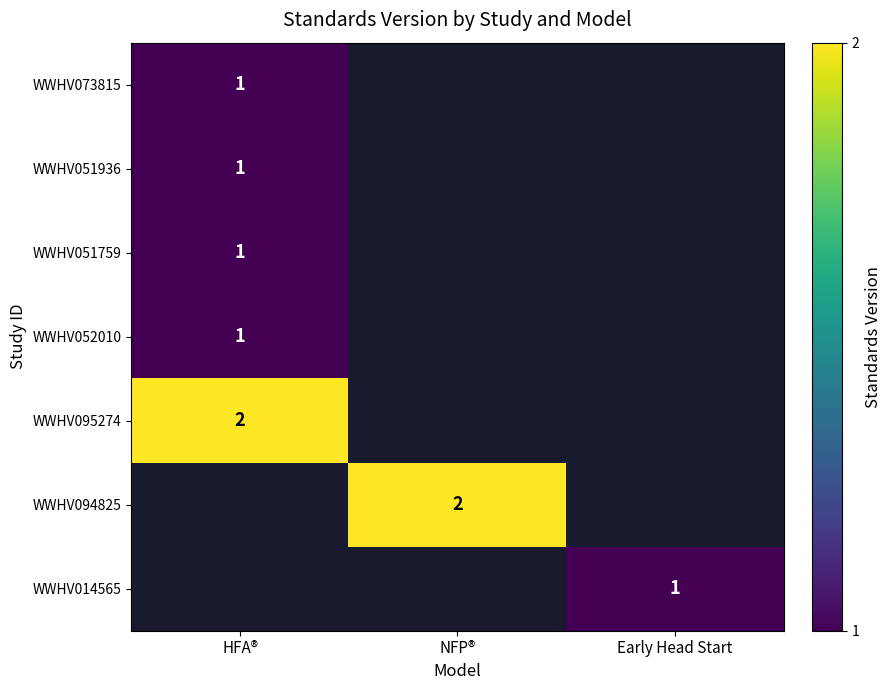

List the series in order of their peak value, highest first.

WWHV095274, WWHV094825, WWHV014565, WWHV073815, WWHV051936, WWHV051759, WWHV052010